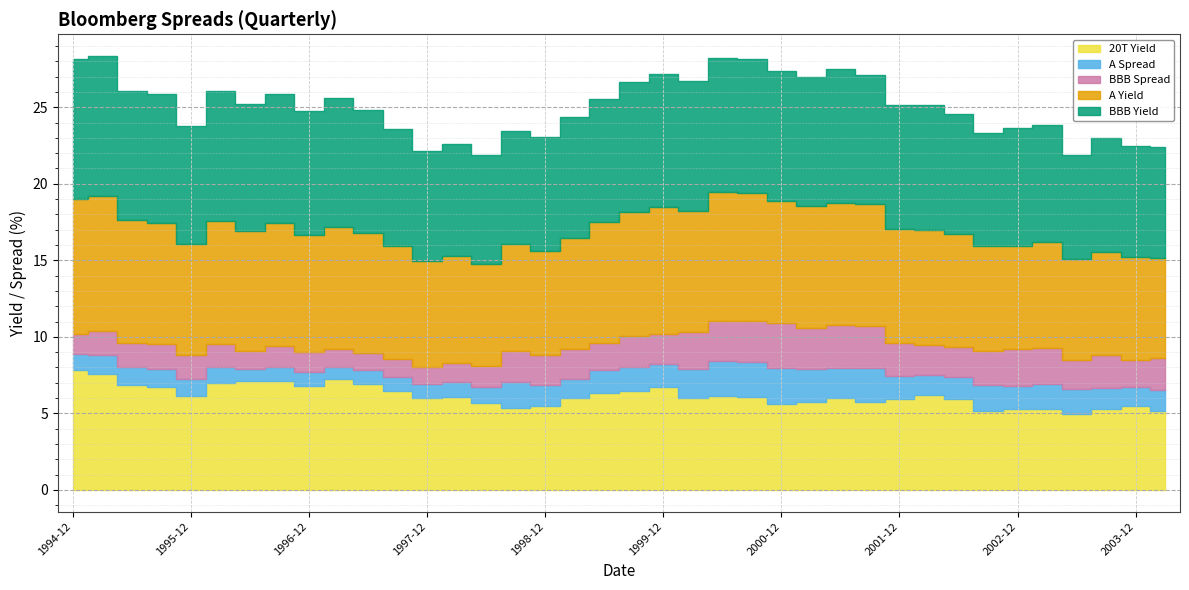

What is the label of the 25th point from the left?

2000-12-29